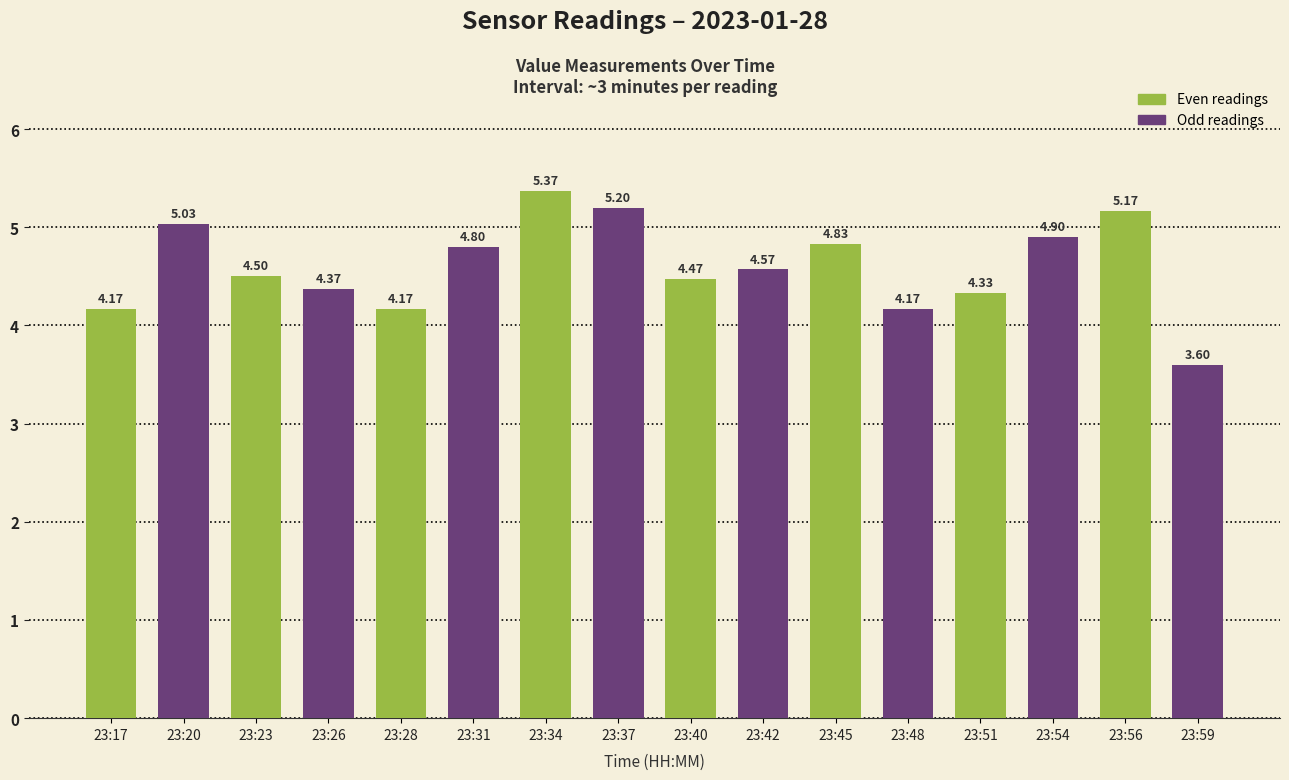

How many bars are there in total?

16